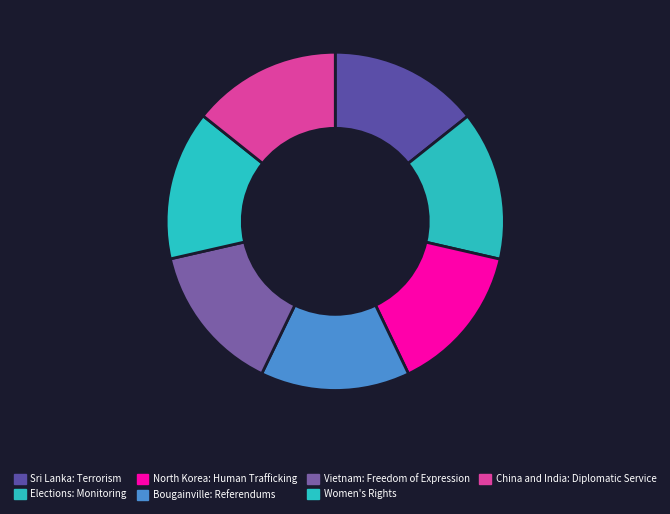

What is the change in value from Sri Lanka: Terrorism to Vietnam: Freedom of Expression?

-514